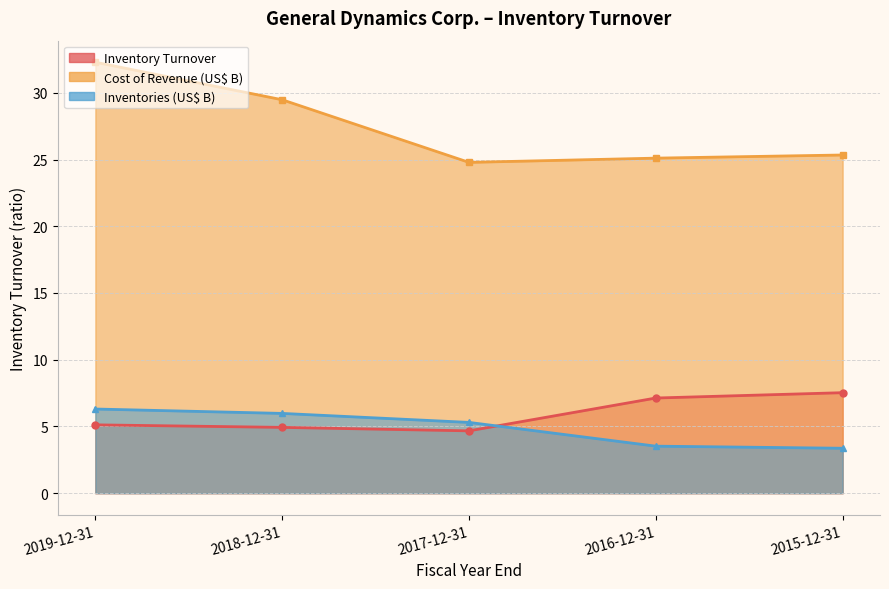

What is the total value across all series at 2016-12-31?

35.8